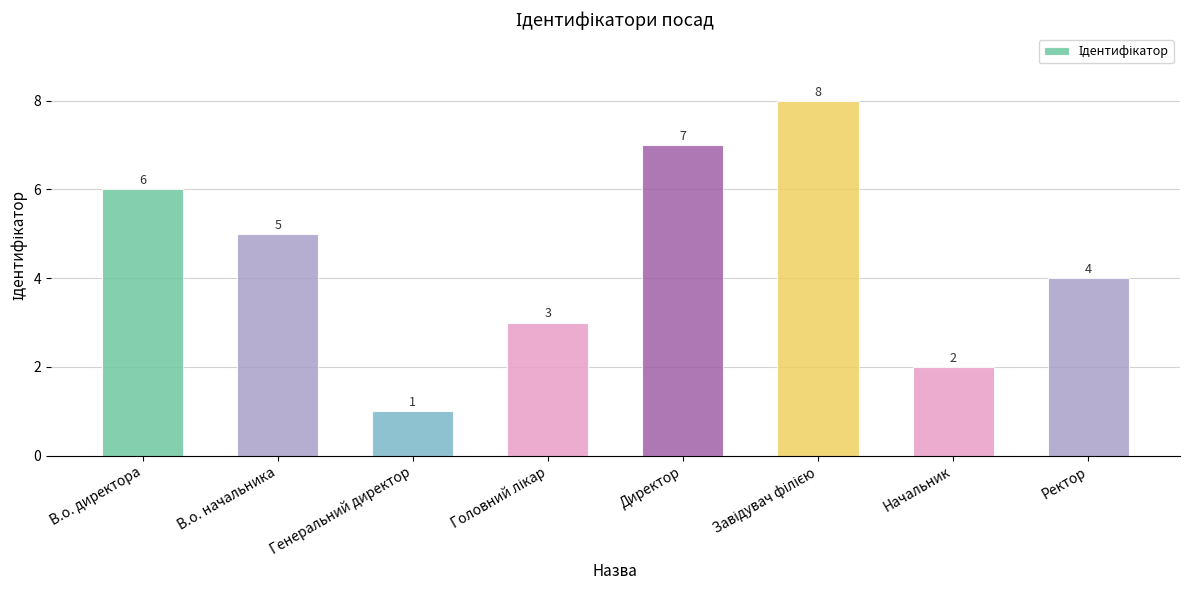

What is the maximum value shown in the chart?

8